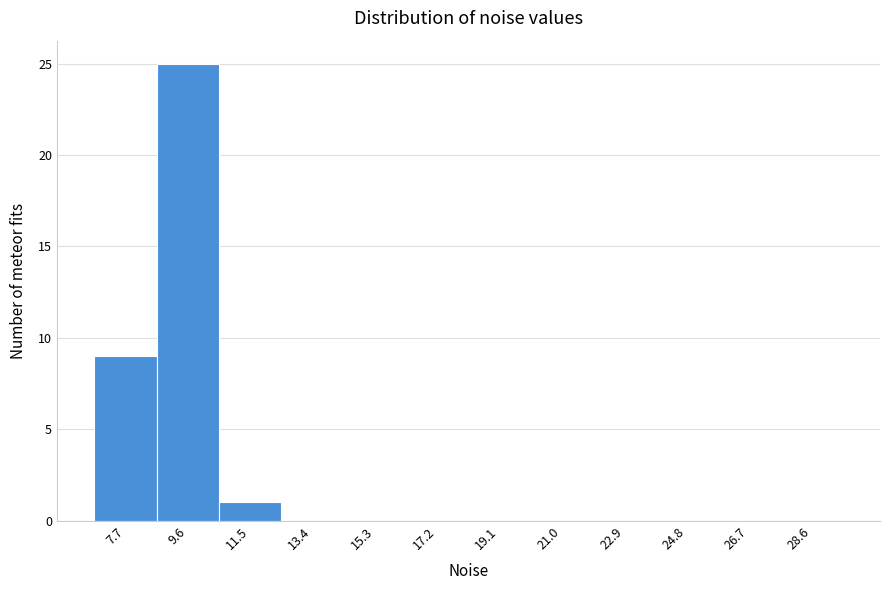

Reading right to left, what are all the values shown in this chart?

28.6=0	26.7=0	24.8=0	22.9=0	21.0=0	19.1=0	17.2=0	15.3=0	13.4=0	11.5=1	9.6=25	7.7=9